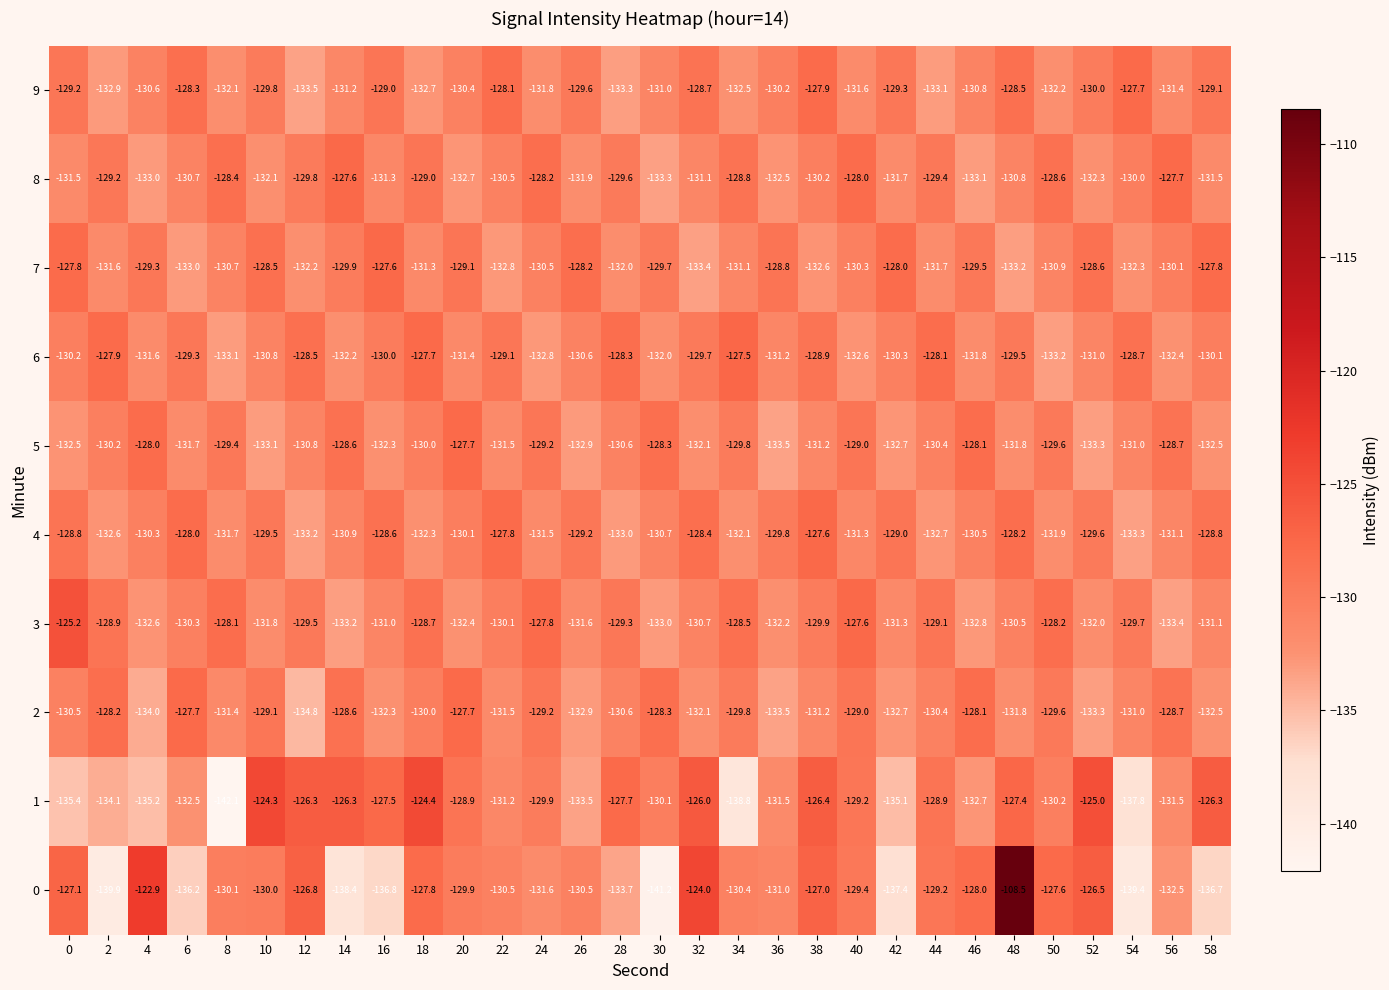

Is it true that 0 equals -180.2 at 6?

False